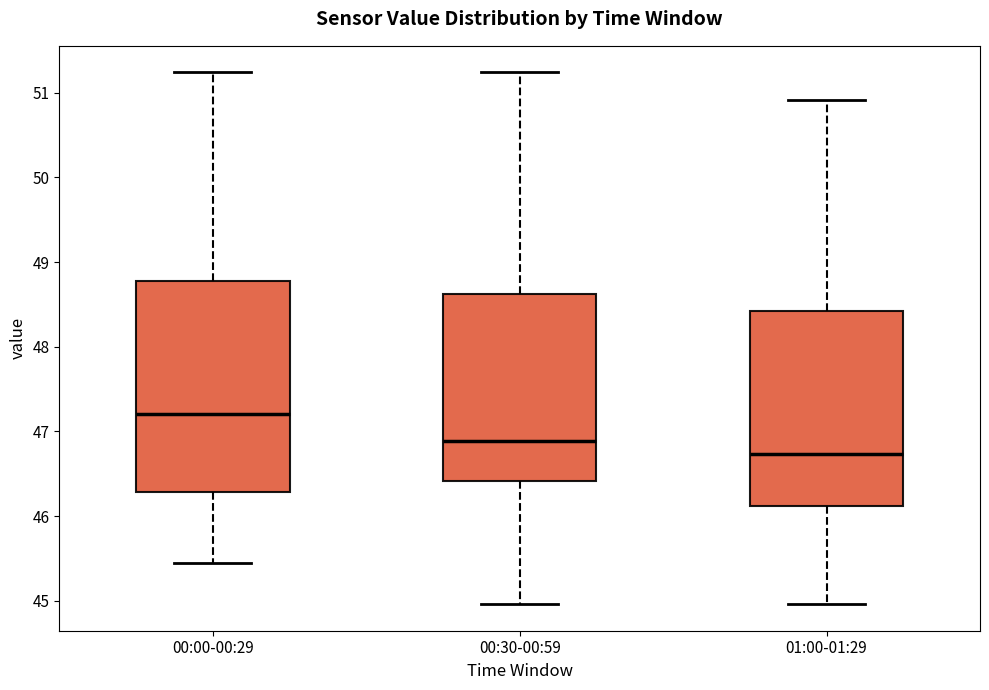

Which box has the highest median line?

00:00-00:29